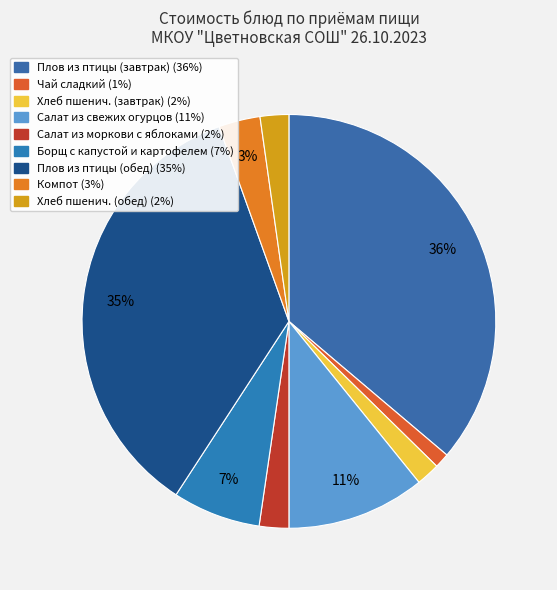

Does Борщ с капустой и картофелем represent more than half of the total?

No